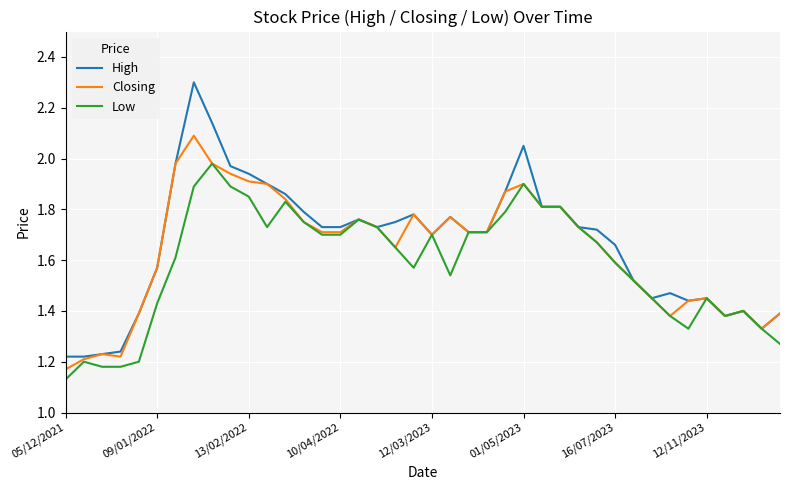

Which series has the largest range (max minus min)?

High